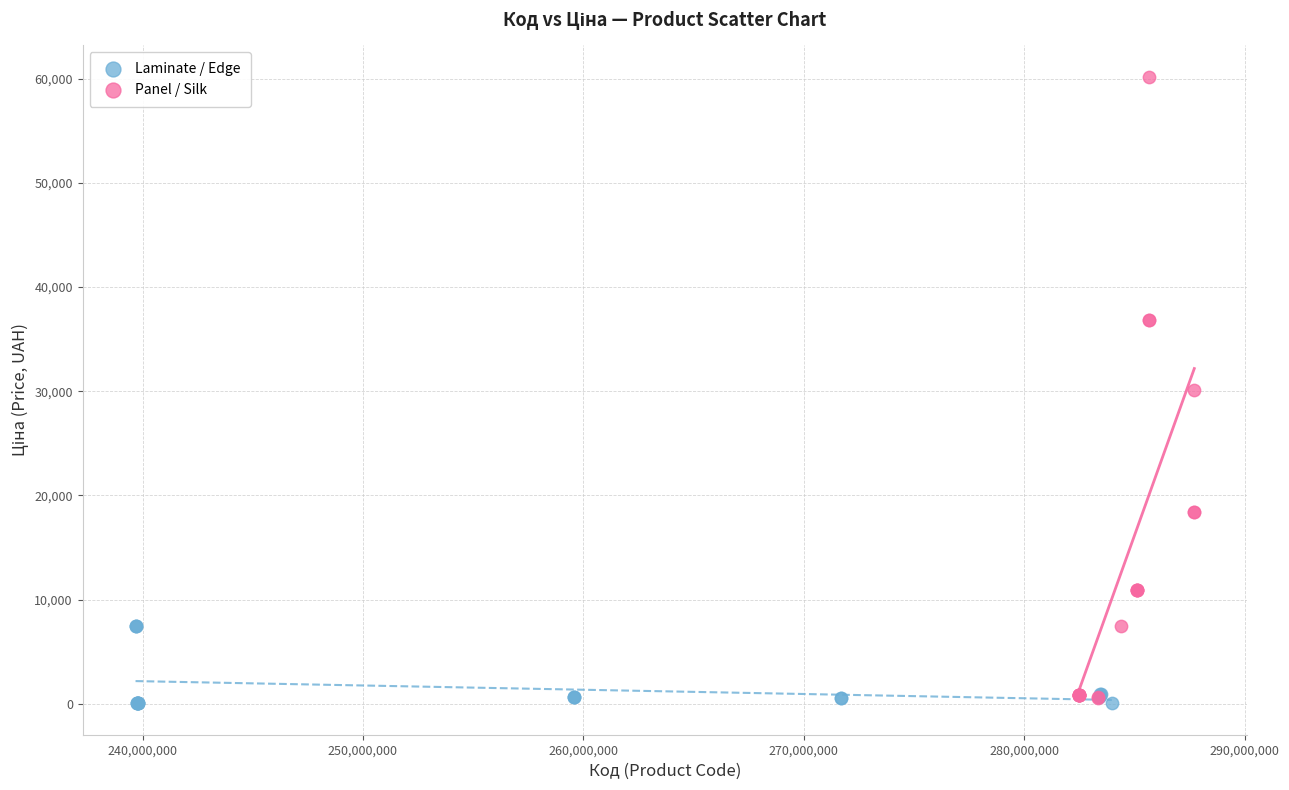

Which series has the widest spread of Y values?

Panel / Silk